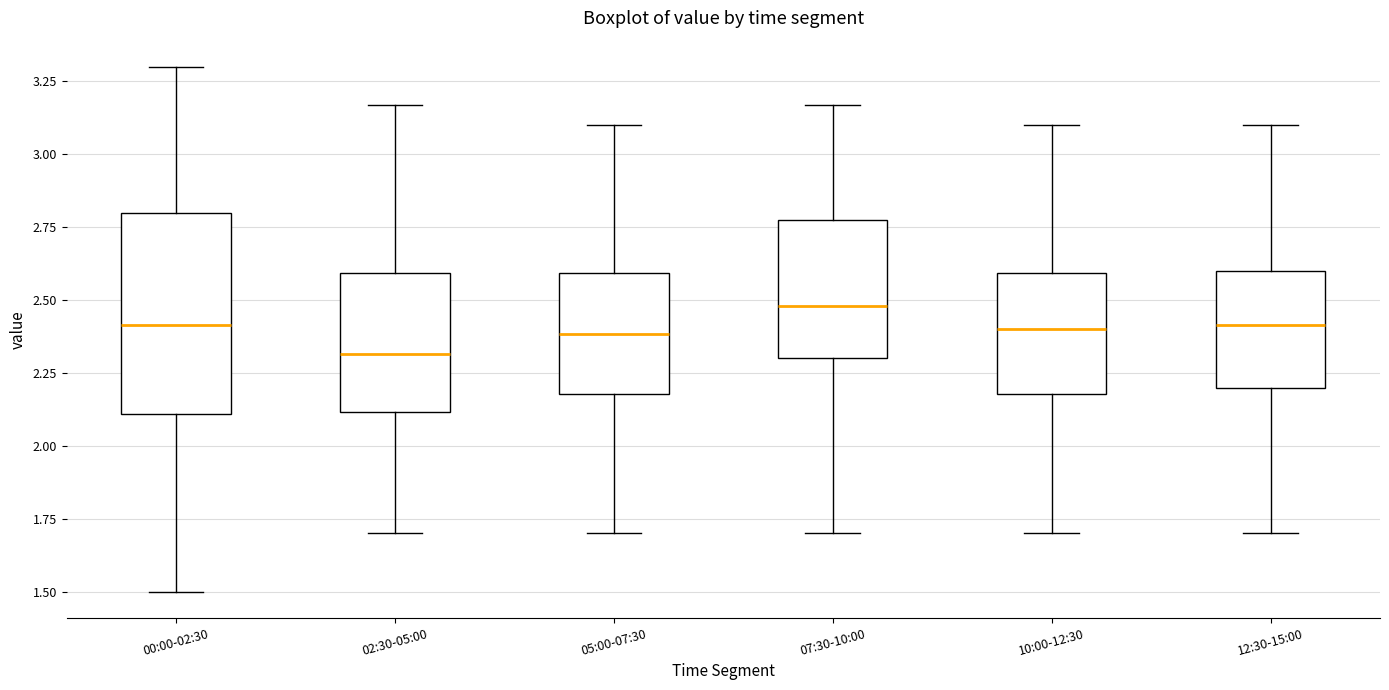

Comparing the boxes themselves (not the whiskers), which one is the tallest?

00:00-02:30